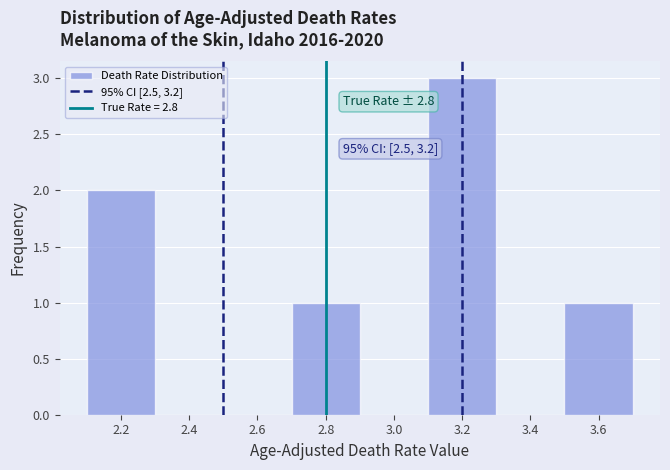

Which range on the x-axis has the tallest bar?

3.1 to 3.3